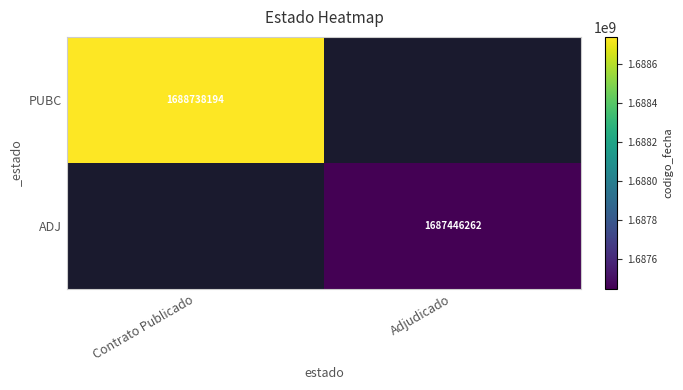

True or false: ADJ has a value of 1117288397 at Adjudicado.

False